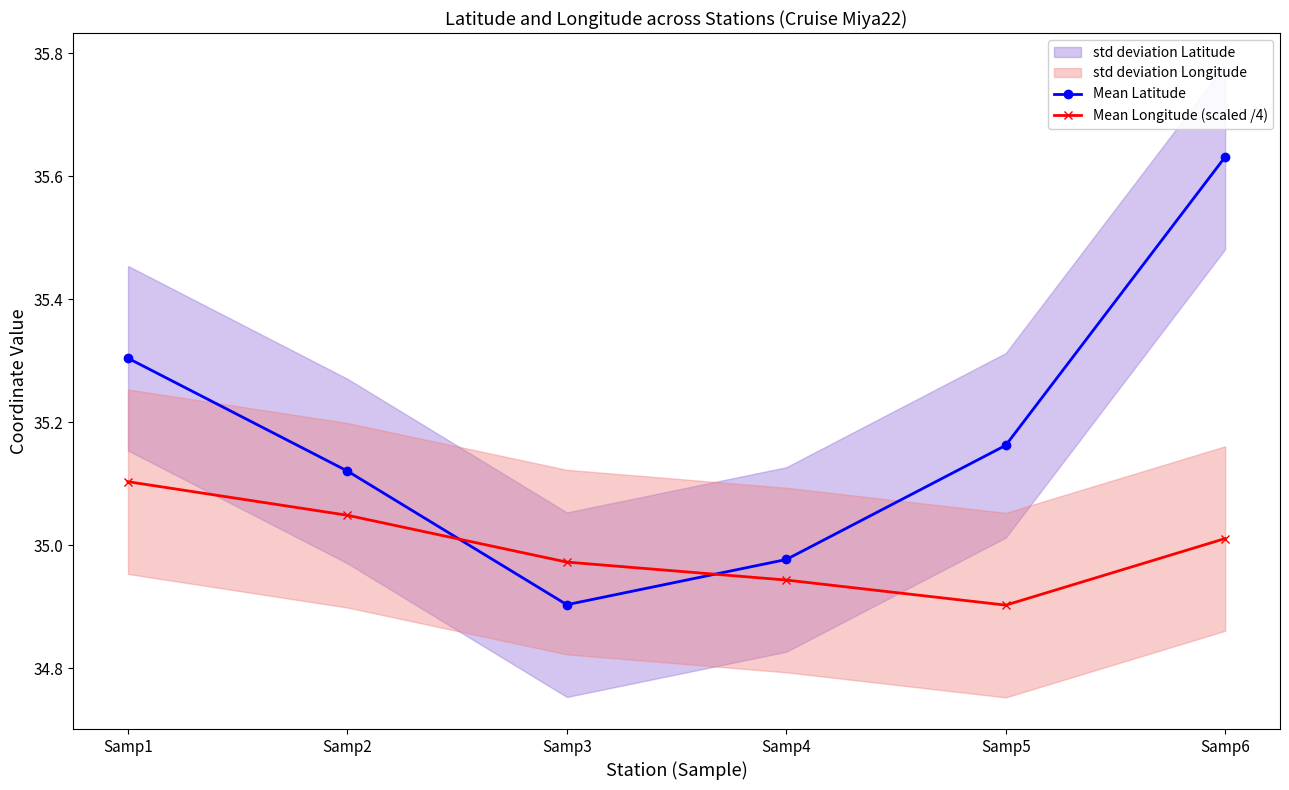

What is the value of the Mean Longitude (scaled /4) point at the 2nd from the left?

35.0